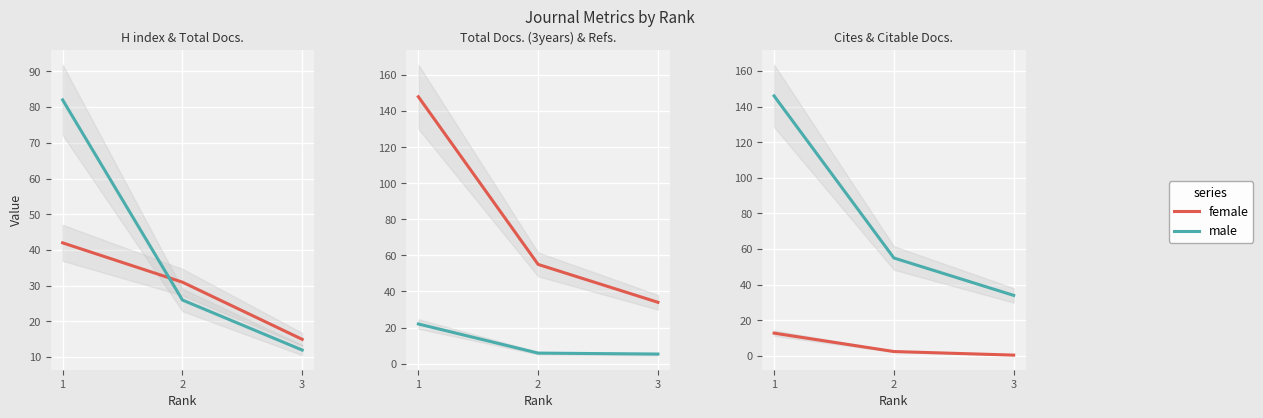

Is the value of female at 3 greater than the value of male at 1?

No